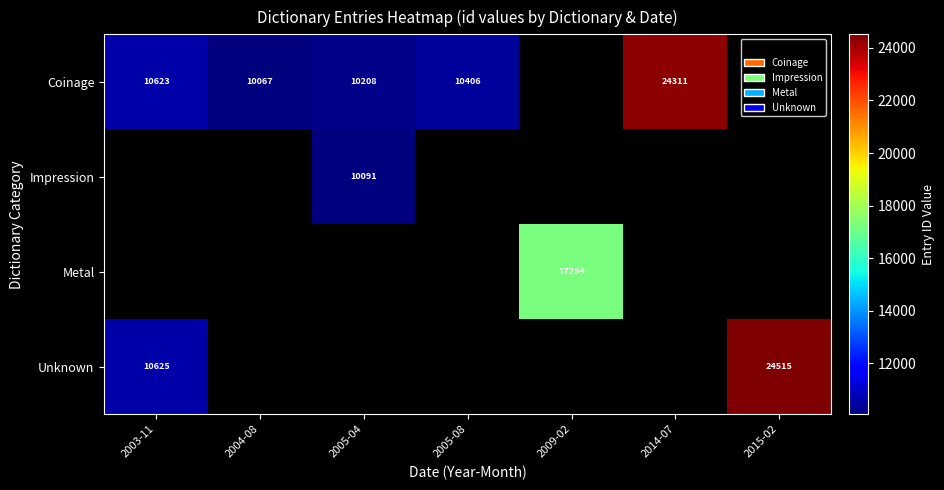

Count the number of categories in the chart.

7